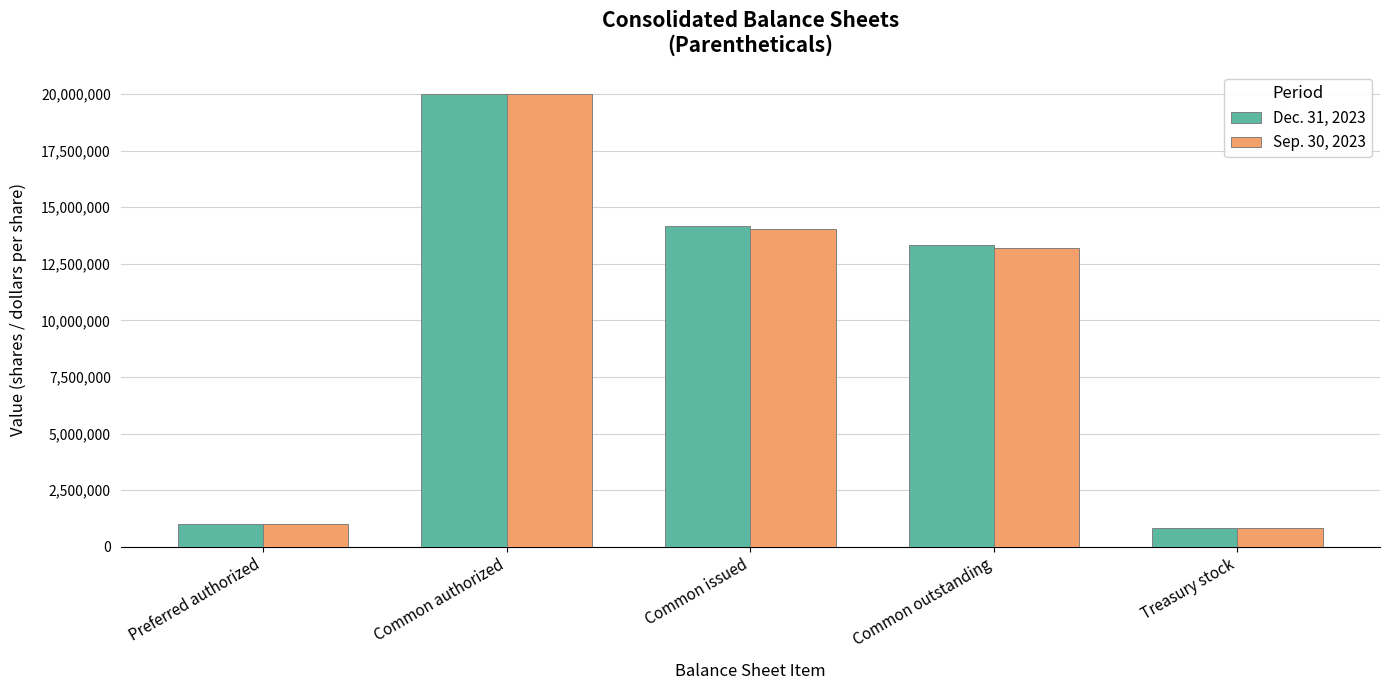

Which category has the highest value in the Sep. 30, 2023 series?

Common authorized